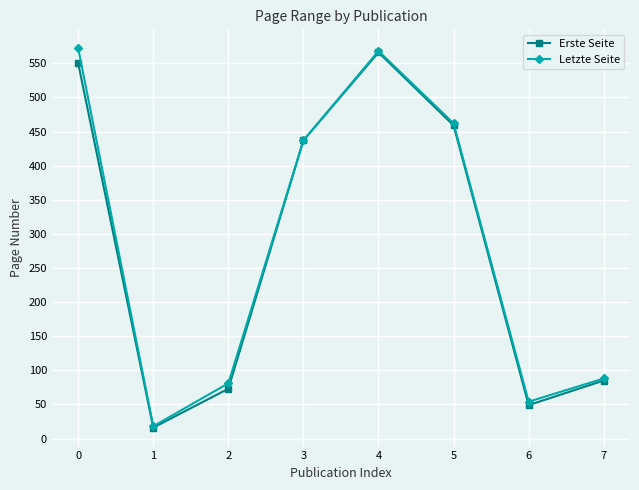

Which series changed the most between 0 and 1?

Letzte Seite